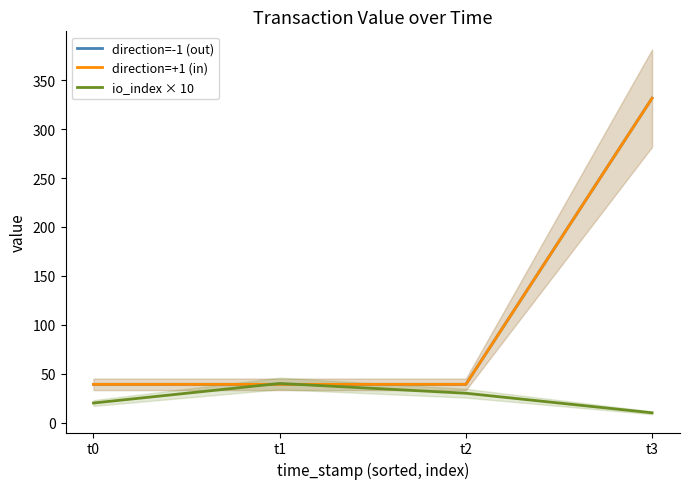

Does the chart have visible grid lines?

No